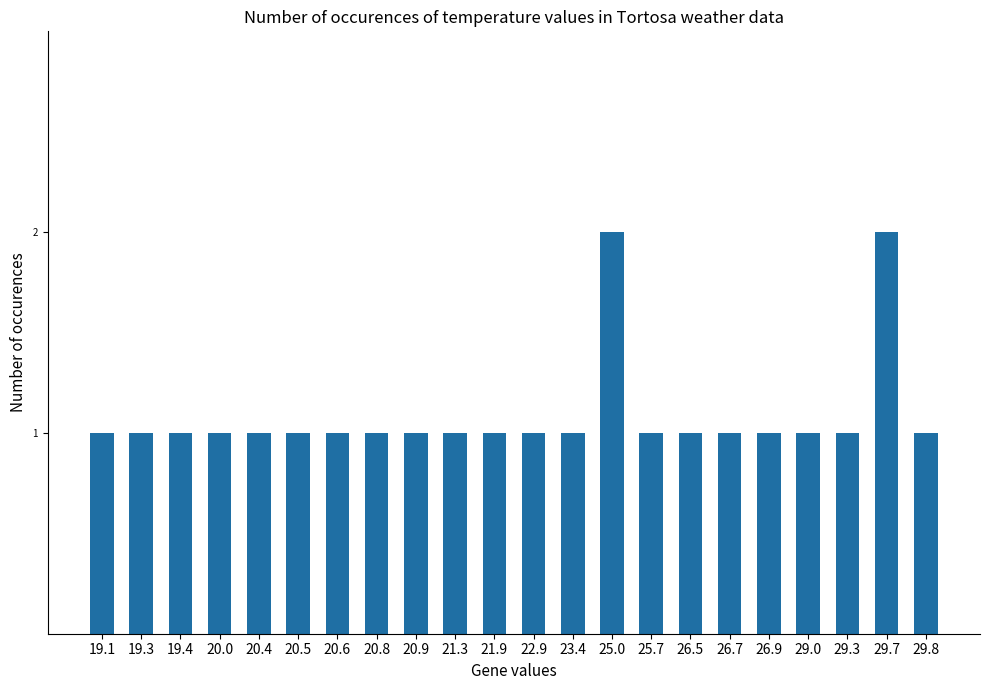

How many categories are shown in the chart?

22